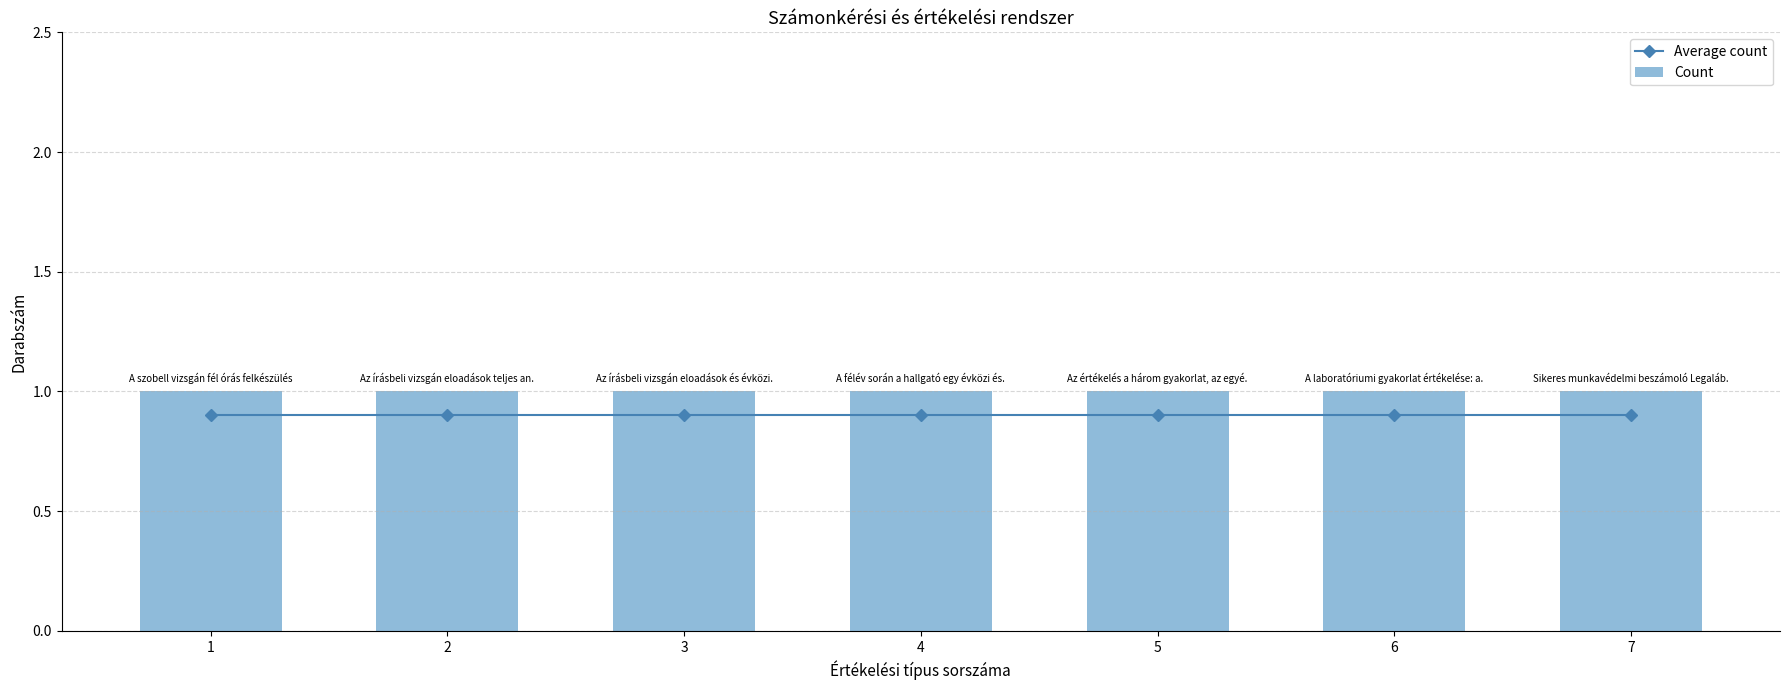

What is the sum of all Count values?

7.0